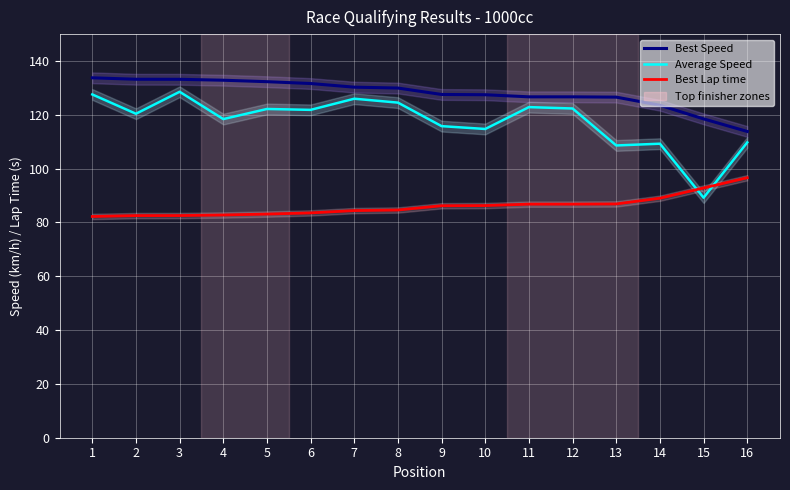

Reading left to right, list all the values displayed in this chart.

Best Speed: 1=133.8	2=133.2	3=133.2	4=132.9	5=132.3	6=131.6	7=130.3	8=130.0	9=127.6	10=127.5	11=126.7	12=126.7	13=126.6	14=123.6	15=118.5	16=113.8
Average Speed: 1=127.6	2=120.4	3=128.6	4=118.4	5=122.2	6=121.8	7=126.0	8=124.5	9=115.8	10=114.7	11=122.9	12=122.4	13=108.6	14=109.3	15=89.2	16=109.8
Best Lap time: 1=82.2	2=82.6	3=82.6	4=82.8	5=83.1	6=83.5	7=84.4	8=84.6	9=86.2	10=86.3	11=86.8	12=86.8	13=86.9	14=89.0	15=92.8	16=96.6